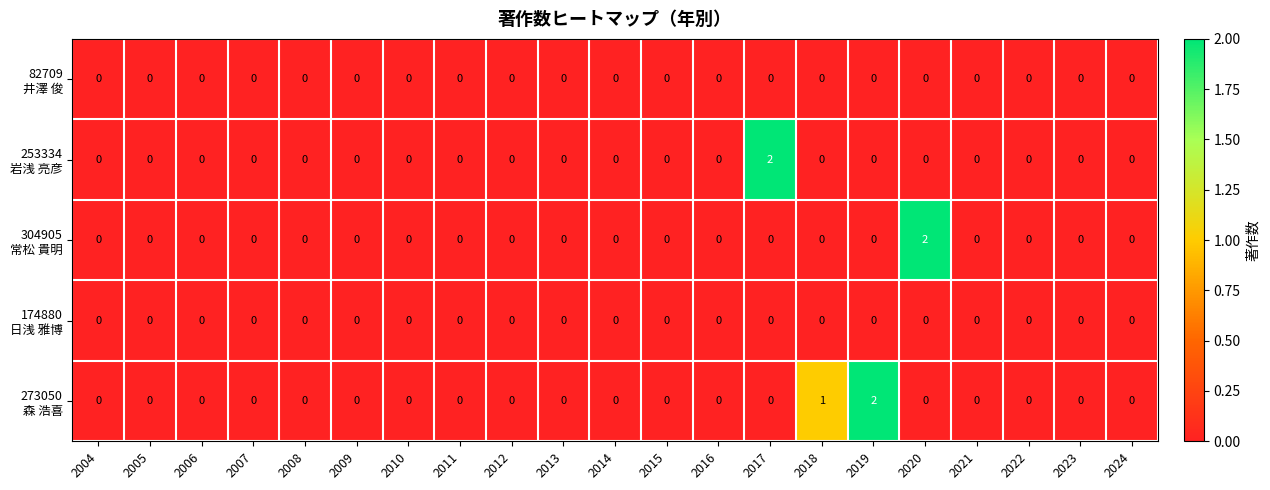

How many data points does each series have?

21